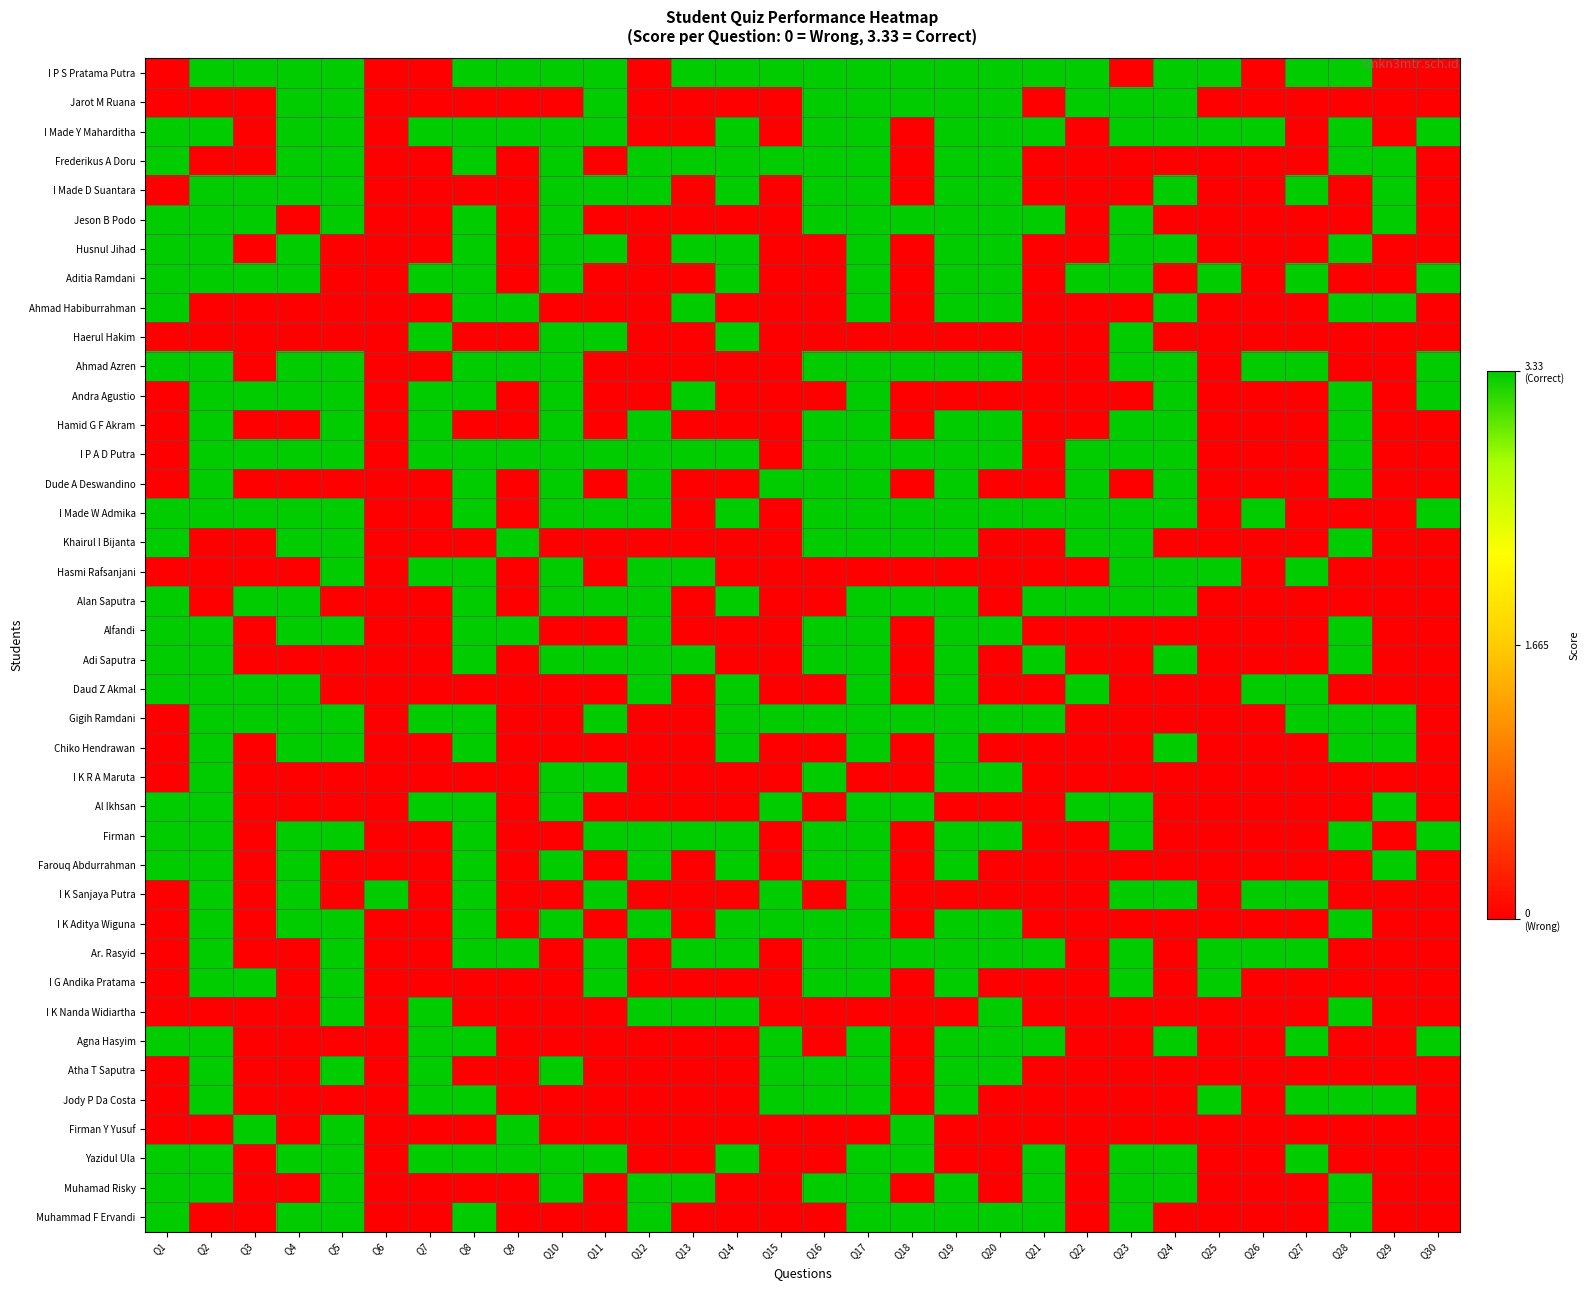

Which series has the widest spread of values?

I P S Pratama Putra